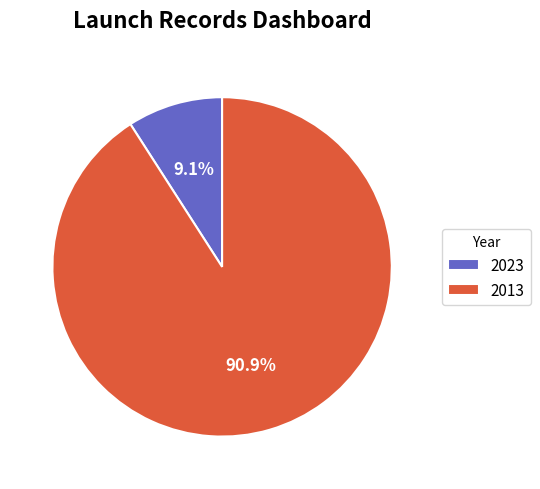

How much of the chart is everything except 2013?

9.1%